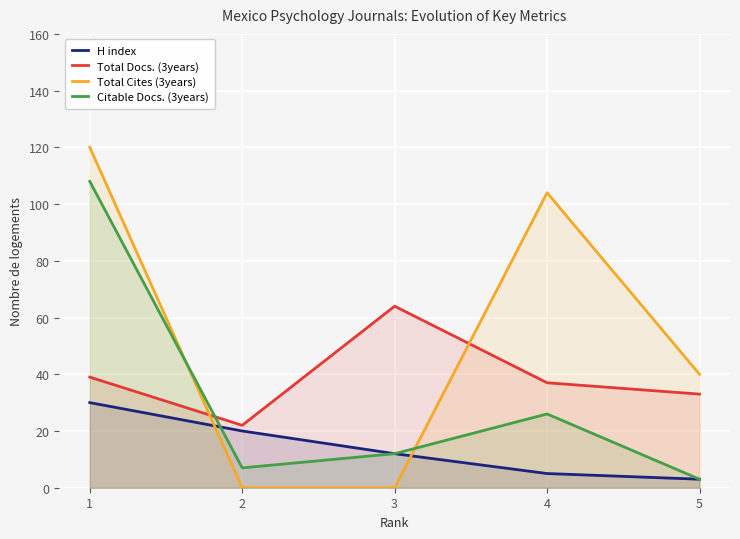

Does the chart display data point markers on the line(s)?

No